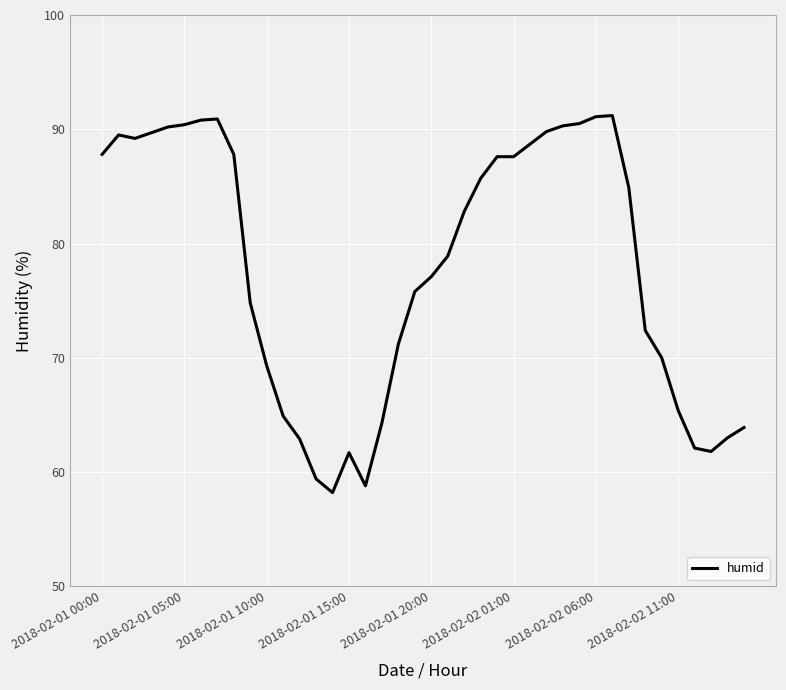

Count the number of values greater than 82.

20